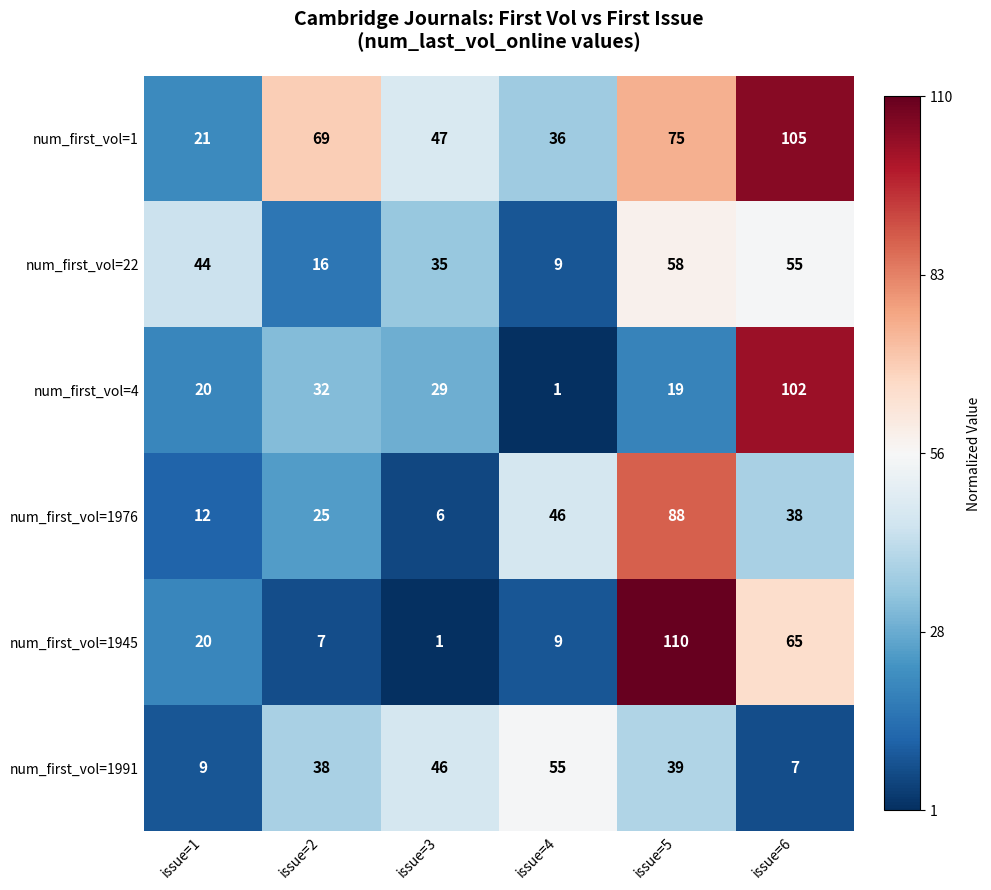

What is the difference between the maximum and minimum values in the num_first_vol=22 series?

49